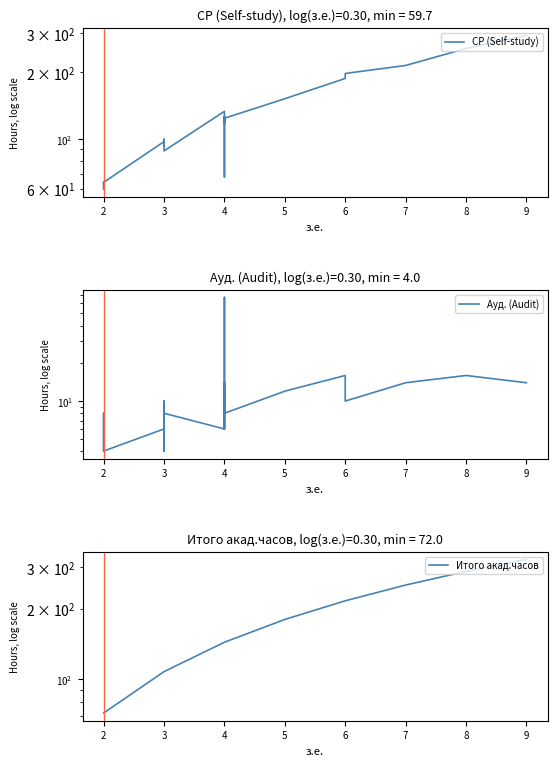

True or false: СР (Self-study) and Итого акад.часов cross at least once.

False